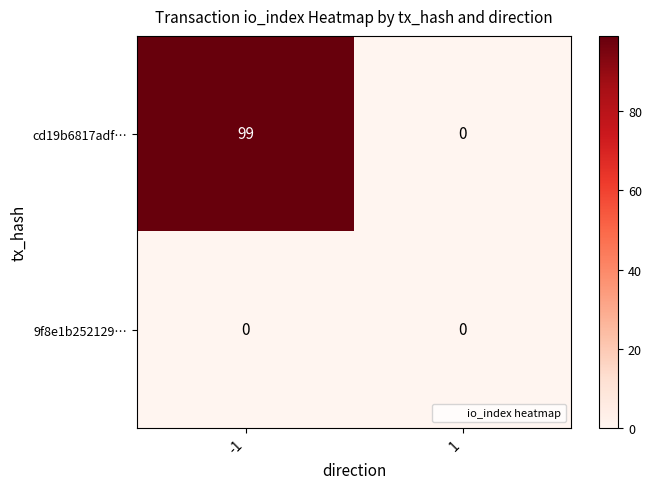

What is the difference between the highest and lowest values at -1?

99